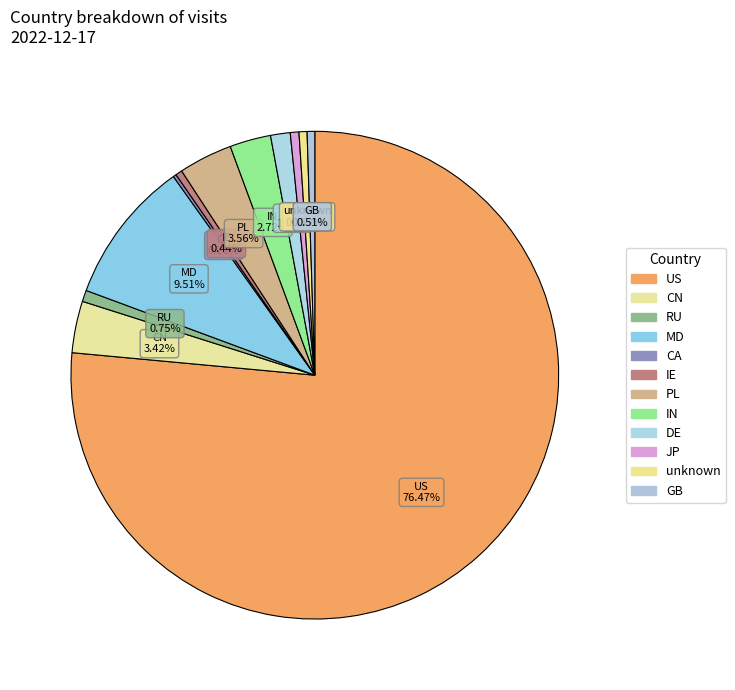

What percentage do JP and PL together represent?

4.1%